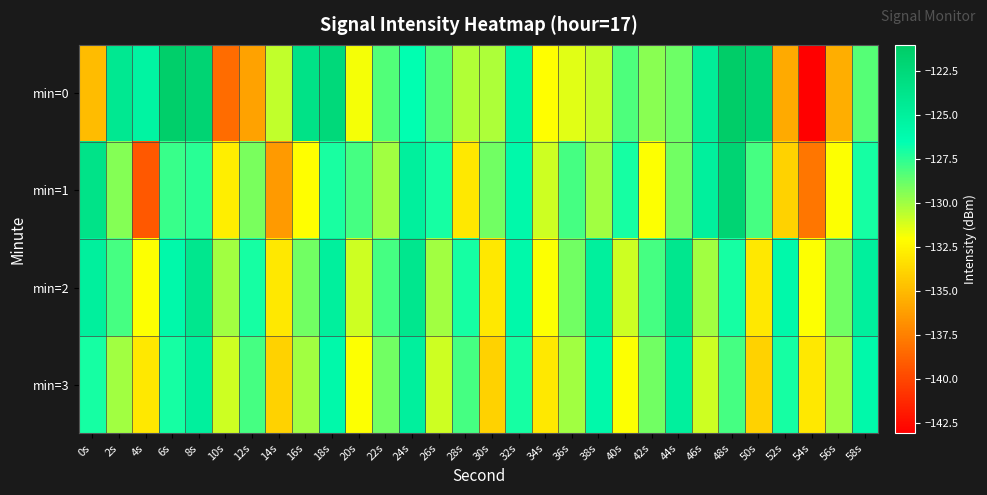

Rank the series at 10s from lowest to highest value.

min=0, min=1, min=3, min=2